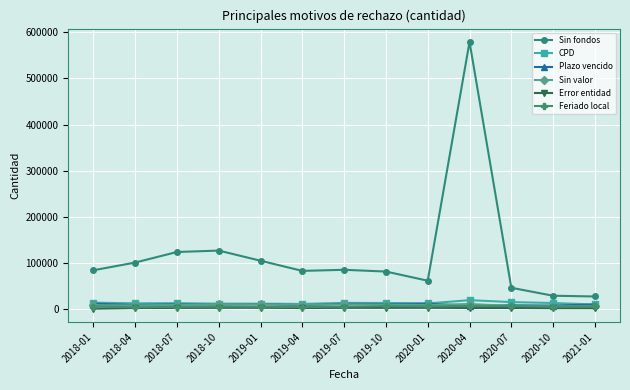

Which series has the widest spread of values?

Sin fondos